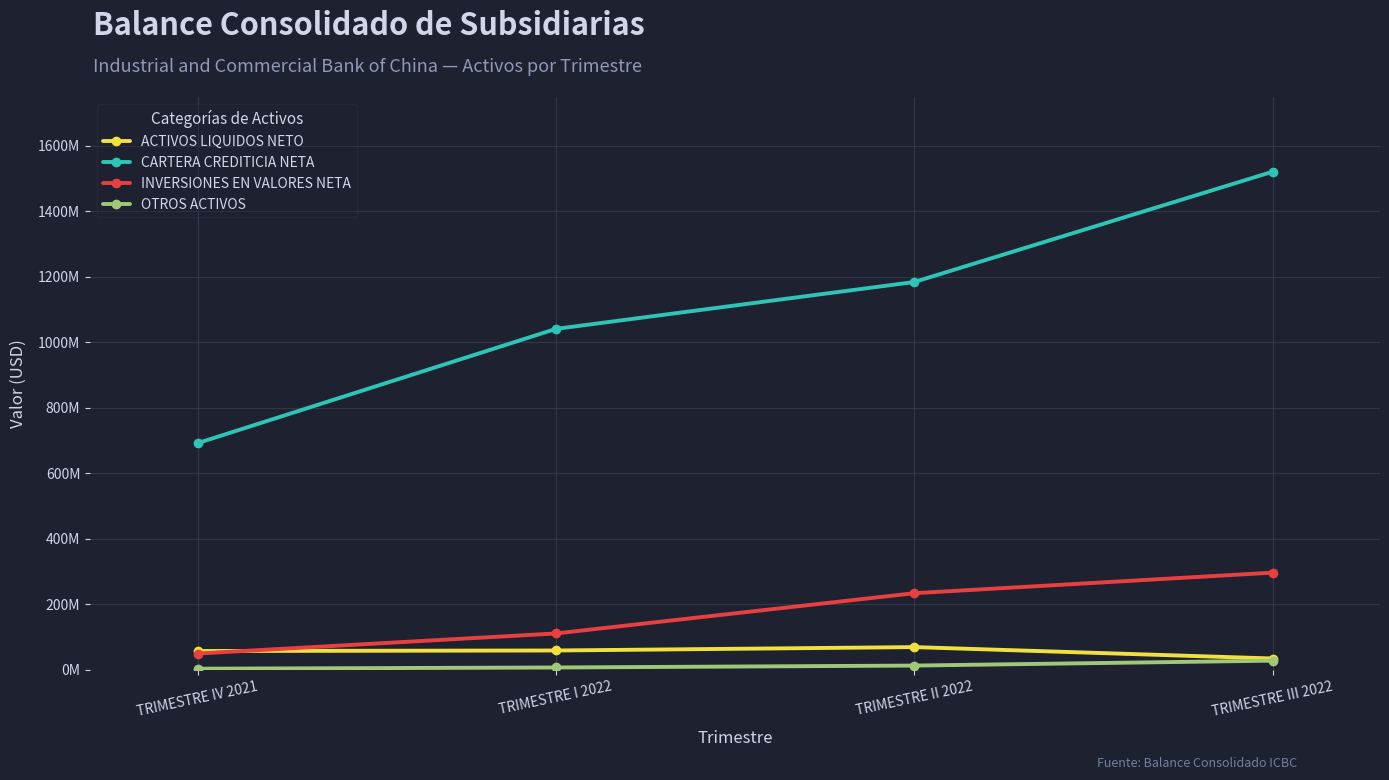

What are all the series names shown in the legend?

ACTIVOS LIQUIDOS NETO, CARTERA CREDITICIA NETA, INVERSIONES EN VALORES NETA, OTROS ACTIVOS